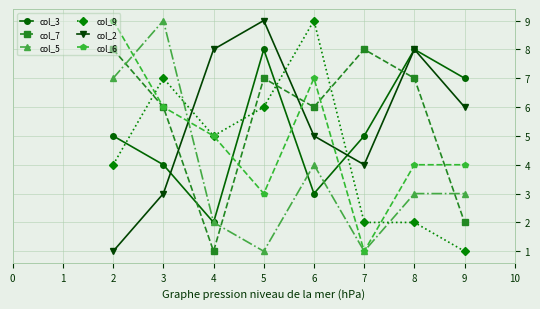

How many col_5 values are between 2 and 7?

5